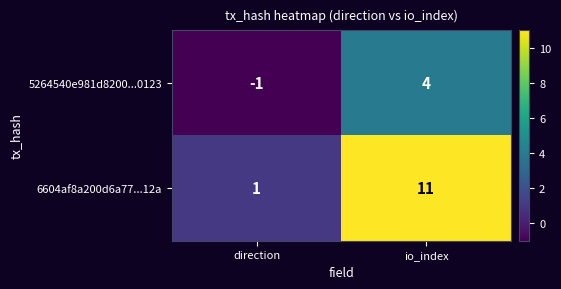

Reading left to right, list all the values displayed in this chart.

5264540e981d8200...0123: -1	4
6604af8a200d6a77...12a: 1	11